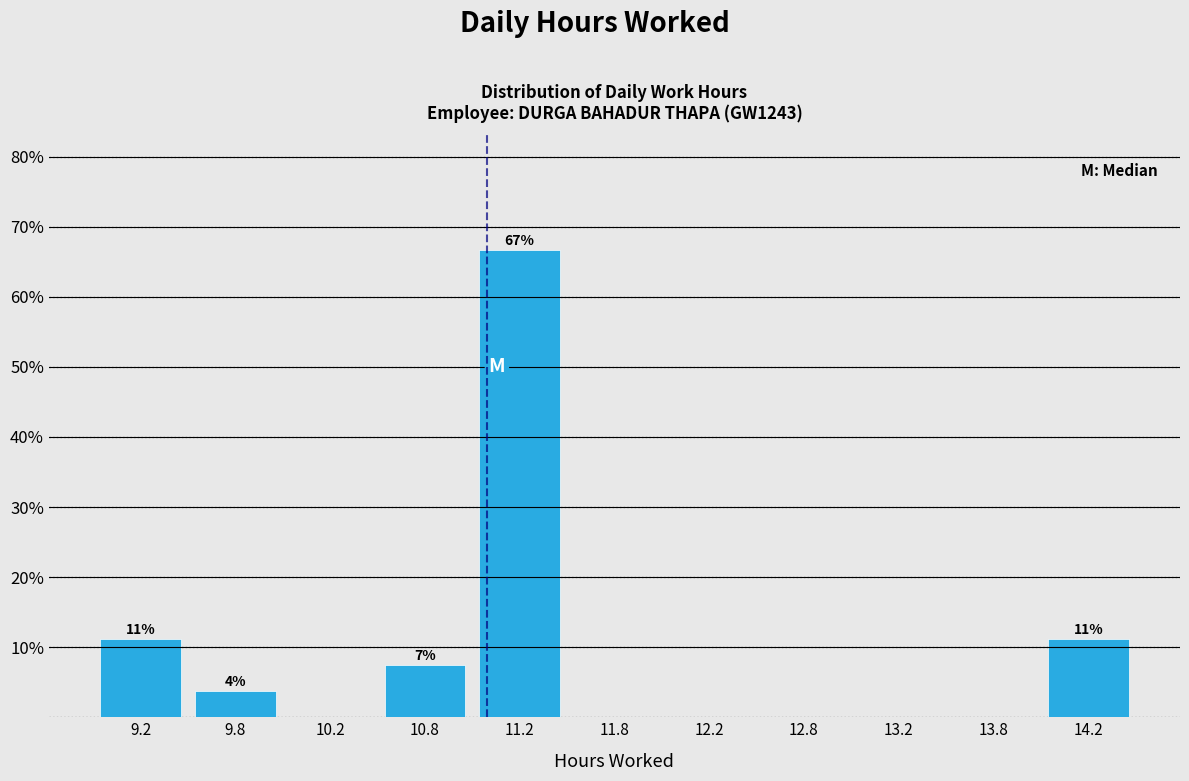

Which range on the x-axis has the tallest bar?

11.0 to 11.5